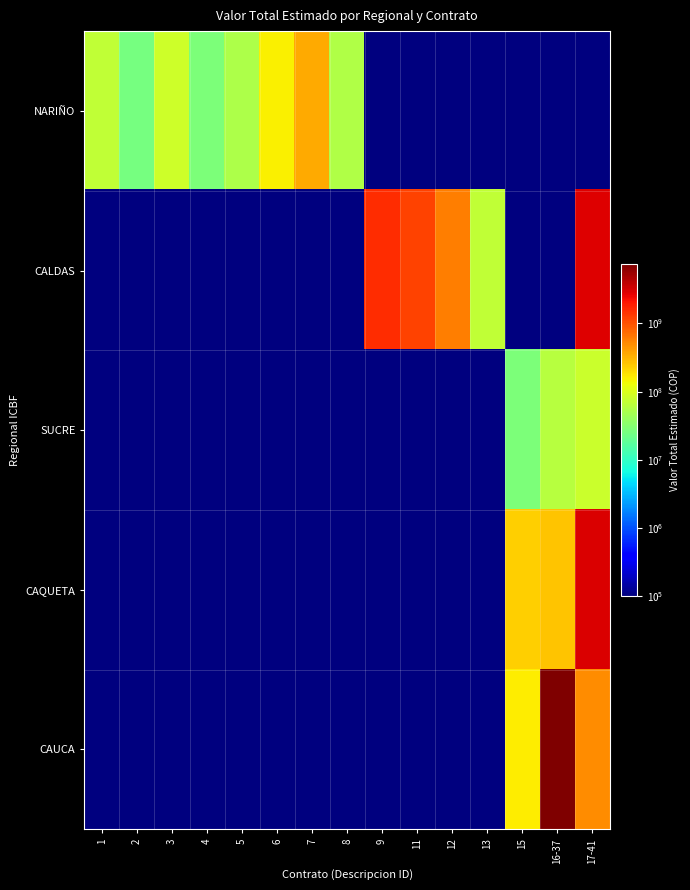

Reading right to left, transcribe all the data shown in this chart.

NARIÑO: 17-41=100000	16-37=100000	15=100000	13=100000	12=100000	11=100000	9=100000	8=56272800	7=347395440	6=154264635	5=53968800	4=27679365	3=83038095	2=24983532	1=69398700
CALDAS: 17-41=2844316220	16-37=100000	15=100000	13=68836110	12=607942020	11=1202439735	9=1595079550	8=100000	7=100000	6=100000	5=100000	4=100000	3=100000	2=100000	1=100000
SUCRE: 17-41=78669840	16-37=60894603	15=27759480	13=100000	12=100000	11=100000	9=100000	8=100000	7=100000	6=100000	5=100000	4=100000	3=100000	2=100000	1=100000
CAQUETA: 17-41=3070960134	16-37=258816960	15=222827112	13=100000	12=100000	11=100000	9=100000	8=100000	7=100000	6=100000	5=100000	4=100000	3=100000	2=100000	1=100000
CAUCA: 17-41=503424216	16-37=7390220130	15=161760600	13=100000	12=100000	11=100000	9=100000	8=100000	7=100000	6=100000	5=100000	4=100000	3=100000	2=100000	1=100000